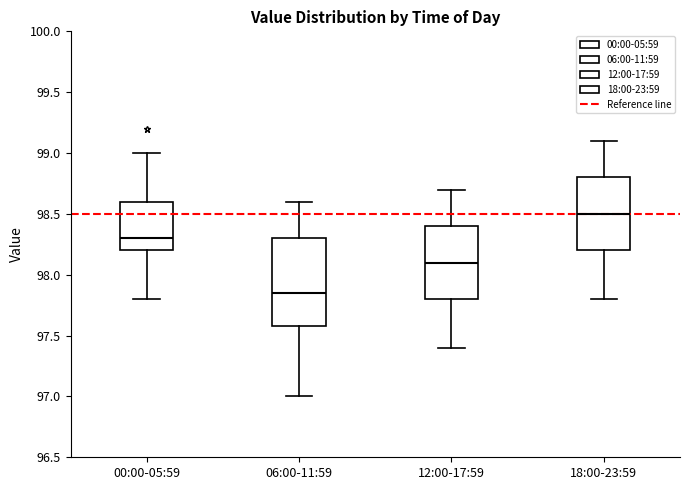

Comparing the boxes themselves (not the whiskers), which one is the tallest?

06:00-11:59